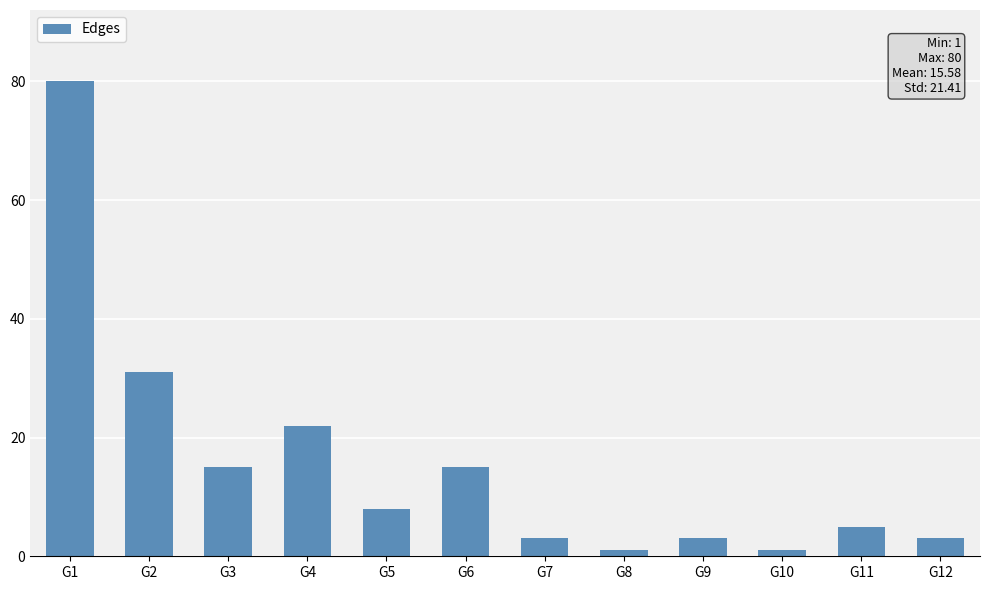

Reading left to right, what are all the values shown in this chart?

80	31	15	22	8	15	3	1	3	1	5	3